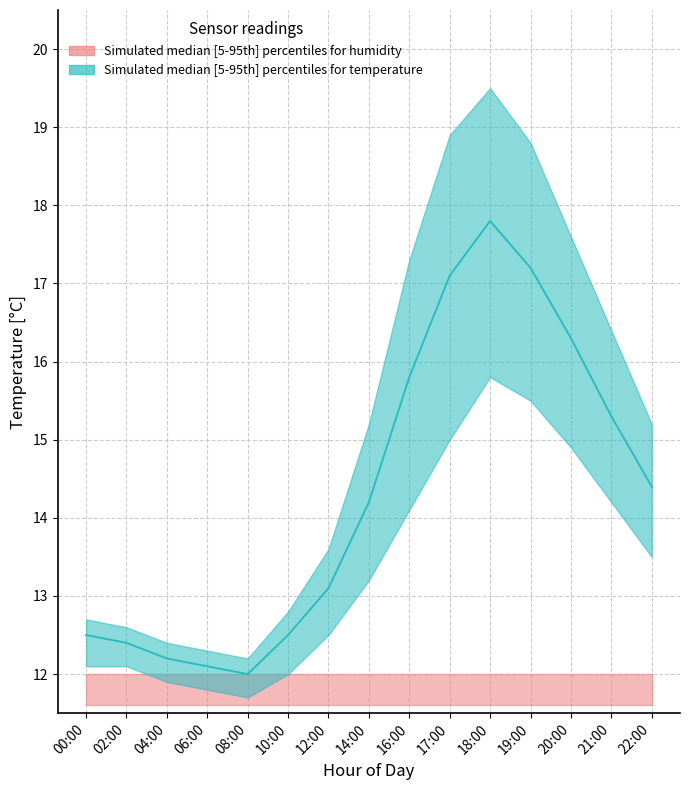

Where is the first local minimum?

08:00